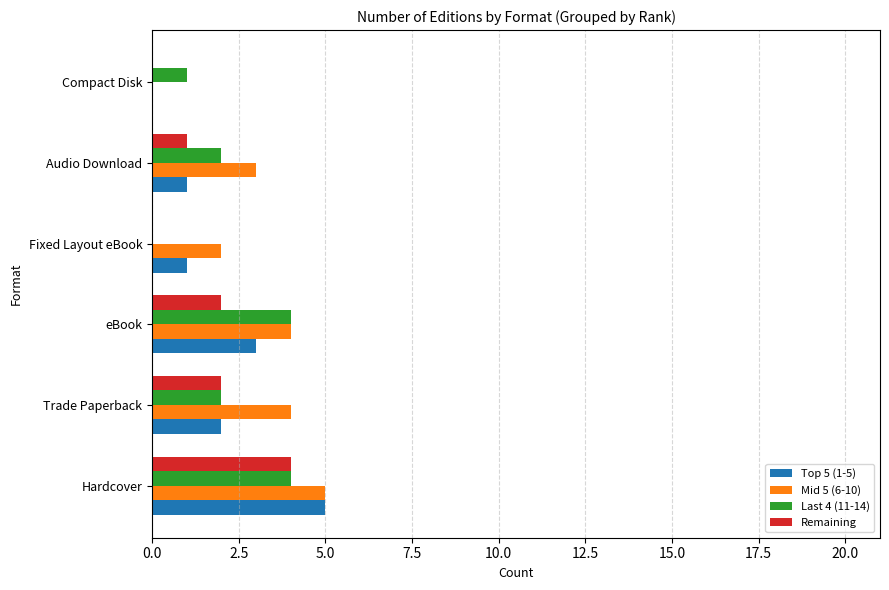

Is it true that Last 4 (11-14) equals 4 at Hardcover?

True